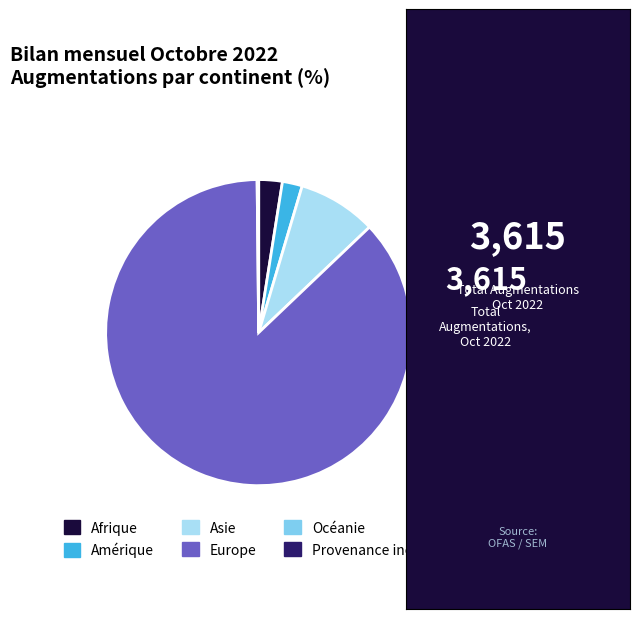

Is it true that Amérique is 14% of the pie?

False